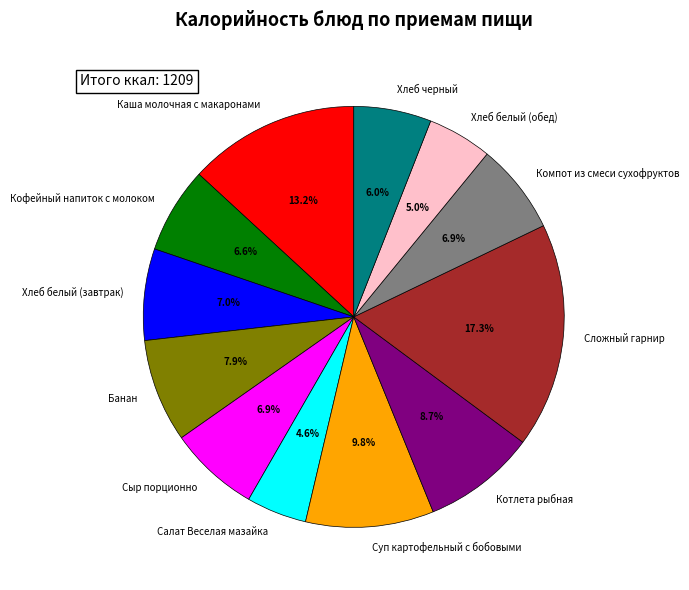

Is there any slice that represents more than half of the pie?

No